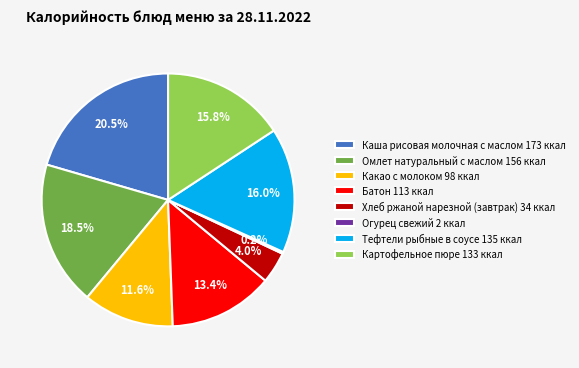

Is there a majority slice in this chart?

No